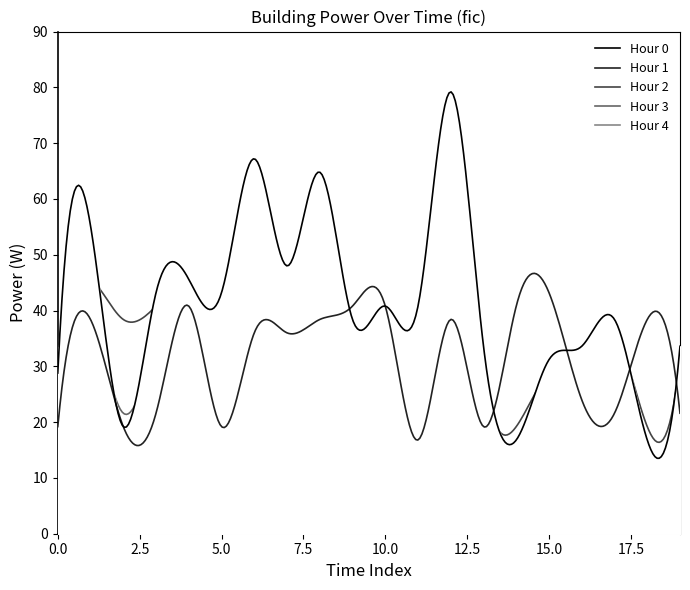

True or false: 04:00 and 03:00 cross at least once.

False